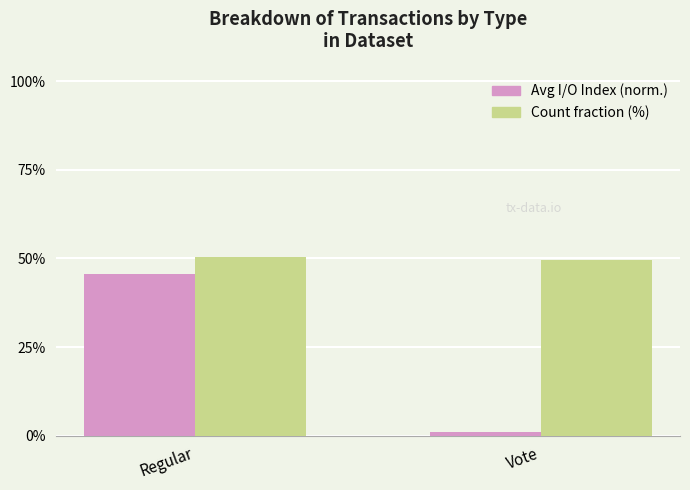

At how many categories does at least one series exceed 12?

2